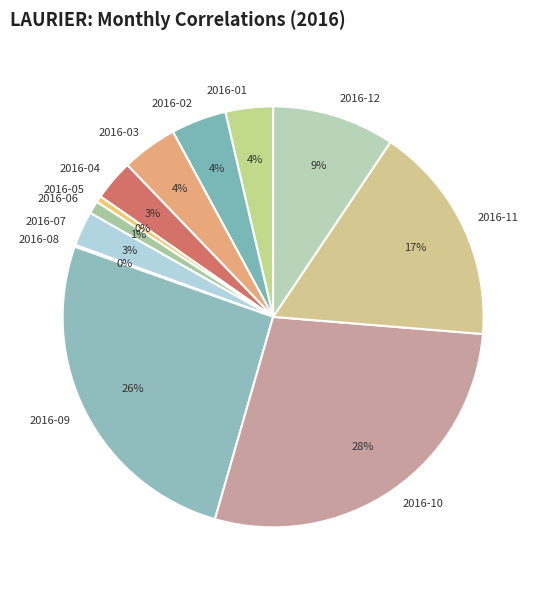

True or false: 2016-04 accounts for 12% of the total.

False